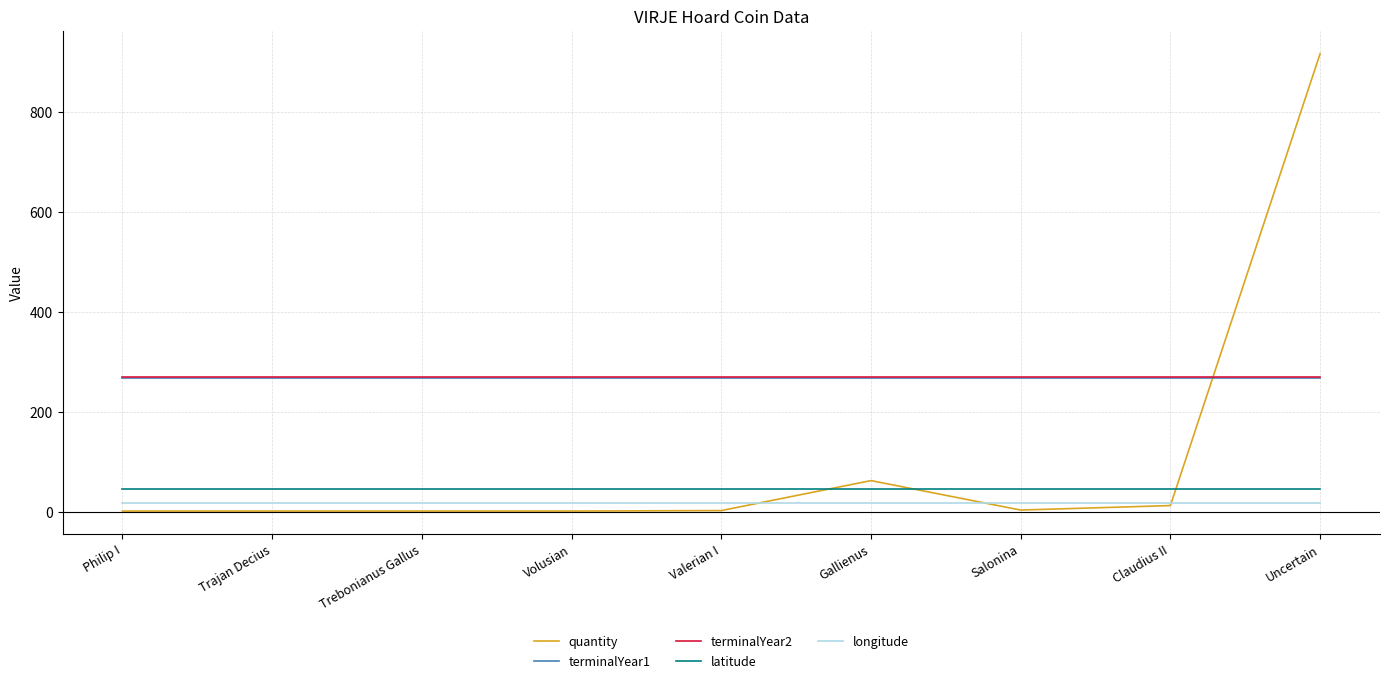

Which series has the largest range (max minus min)?

quantity